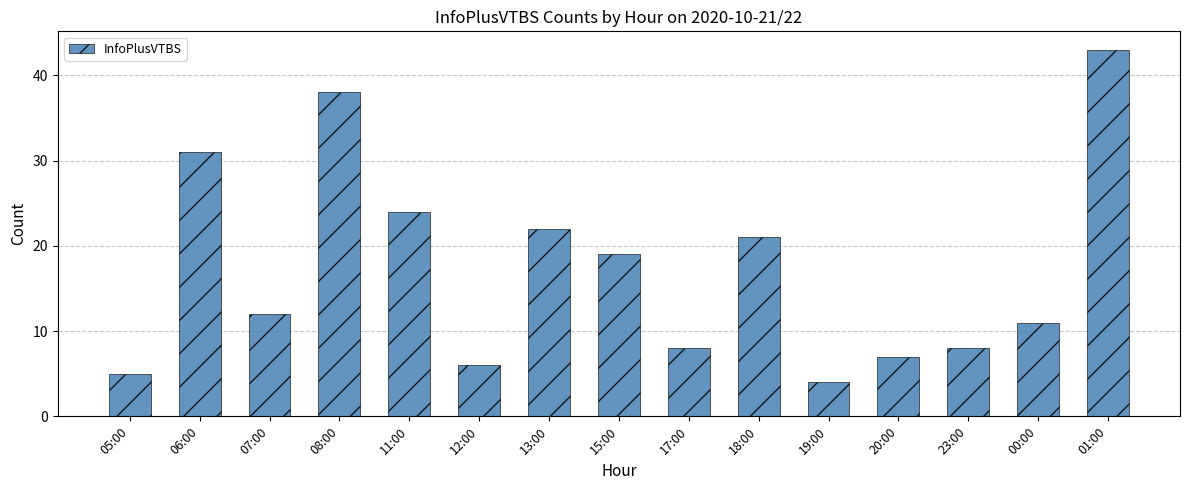

Reading left to right, transcribe all the data shown in this chart.

5	31	12	38	24	6	22	19	8	21	4	7	8	11	43